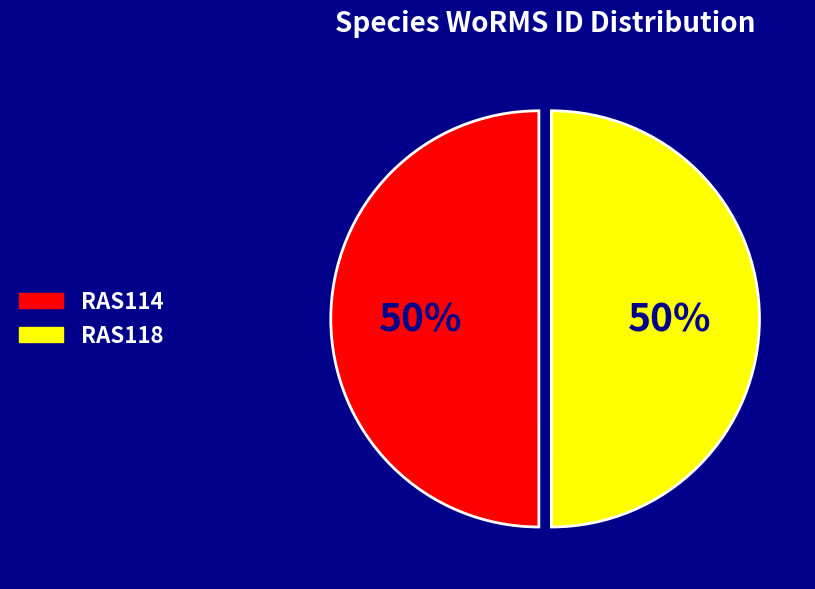

What percentage is the RAS114 slice, to the nearest percent?

50%